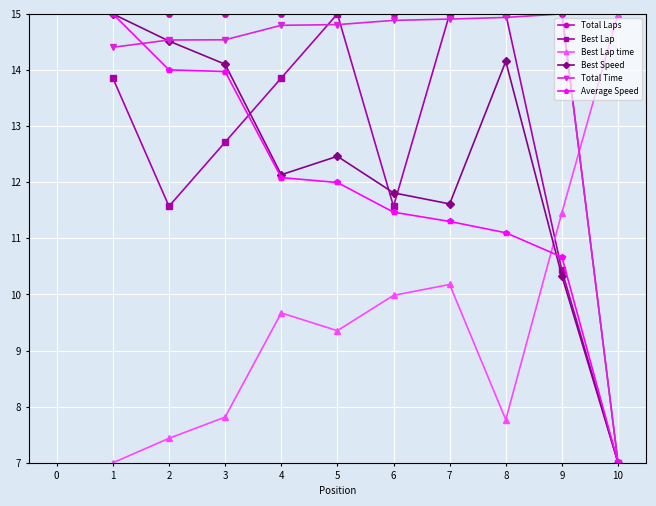

Which series ends up on top after the final intersection of Best Speed and Best Lap time?

Best Lap time